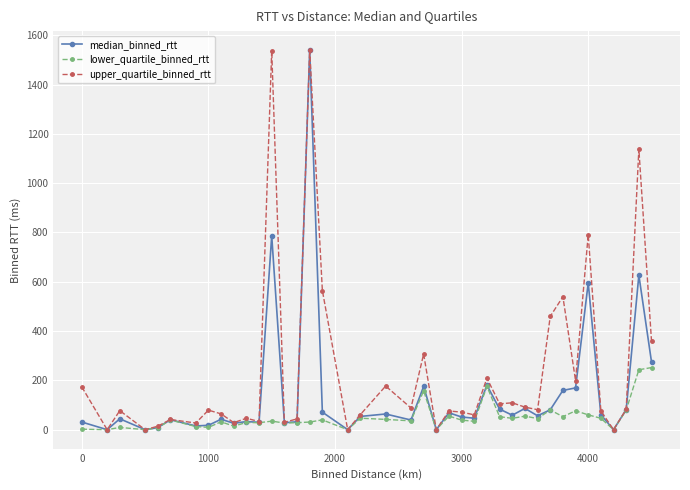

List the series in order of their overall mean, highest first.

upper_quartile_binned_rtt, median_binned_rtt, lower_quartile_binned_rtt